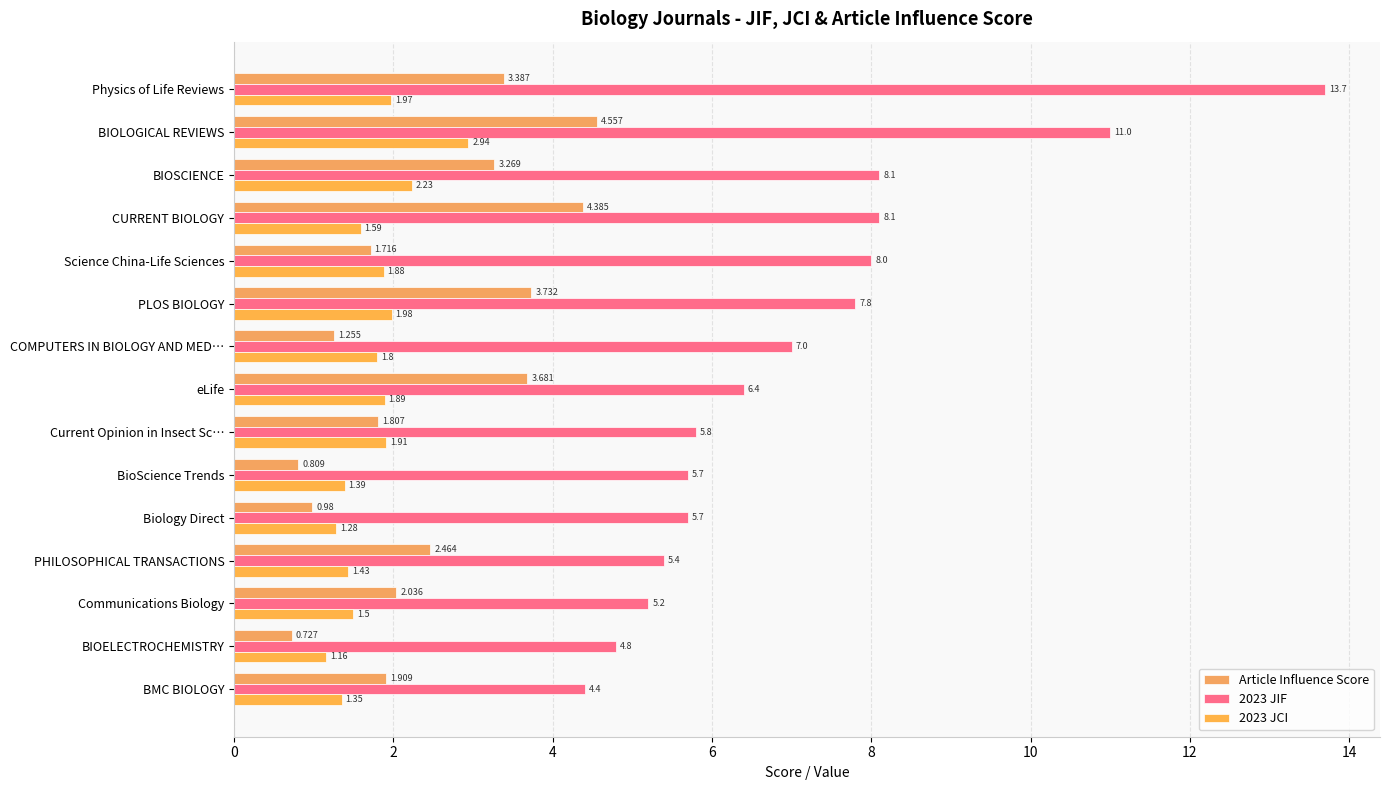

How many data points does each series have?

15